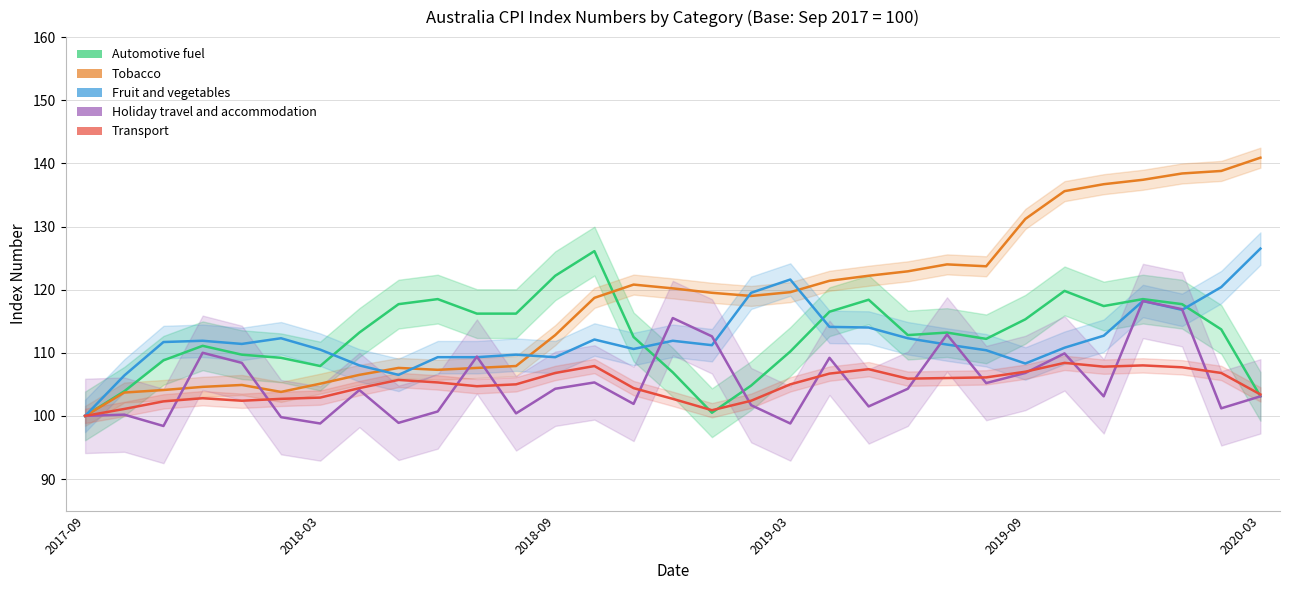

What are all the series names shown in the legend?

Automotive fuel, Tobacco, Fruit and vegetables, Holiday travel and accommodation, Transport